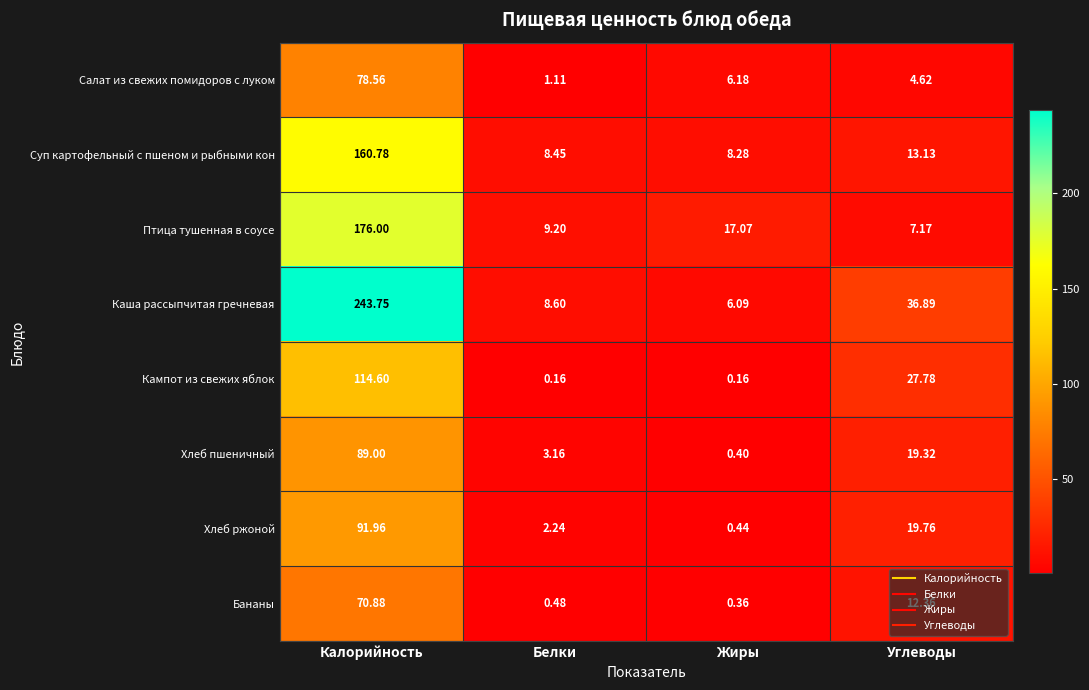

Which series has the largest total across all categories?

Каша рассыпчитая гречневая